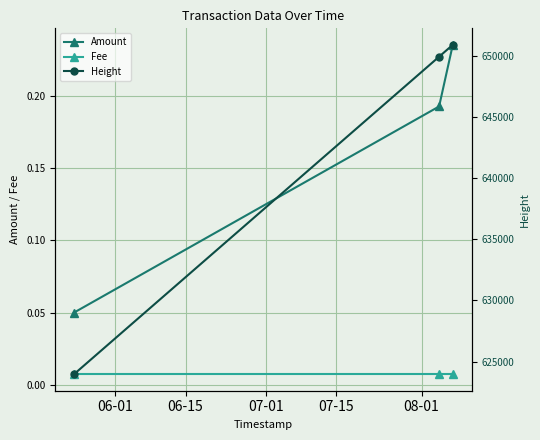

Count the Amount values in the range 0 to 1.

3